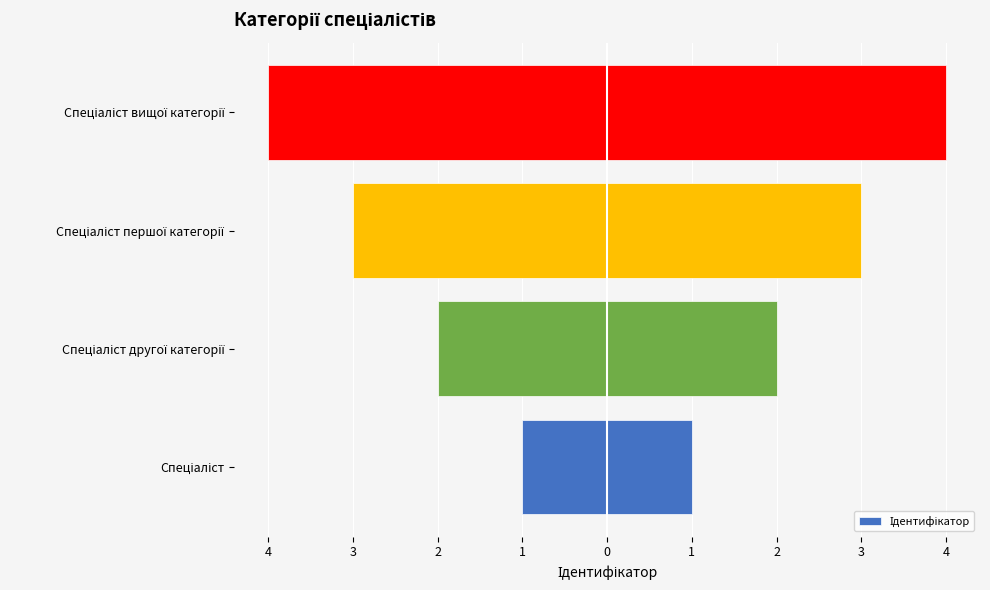

Count the number of values greater than -2.

1